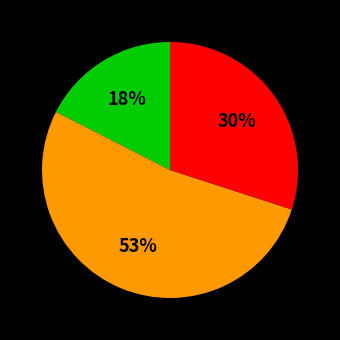

Does any single category account for the majority?

Yes